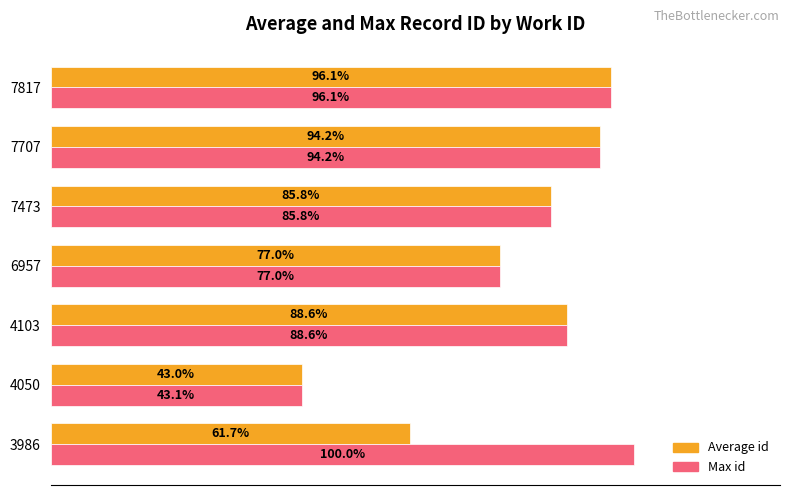

Which series has the largest total across all categories?

Max id